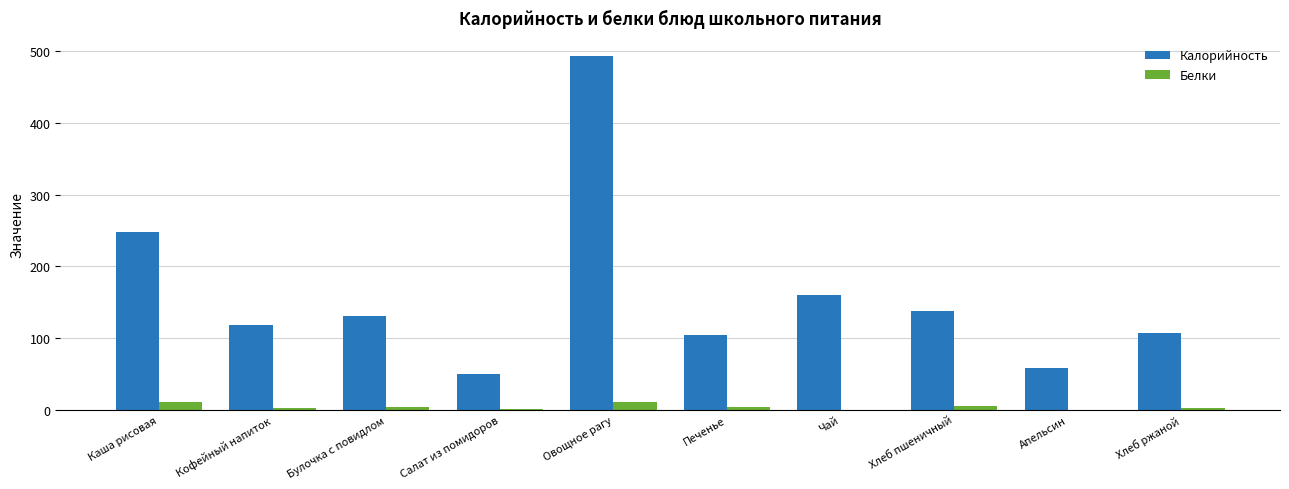

How many groups of bars are there?

10